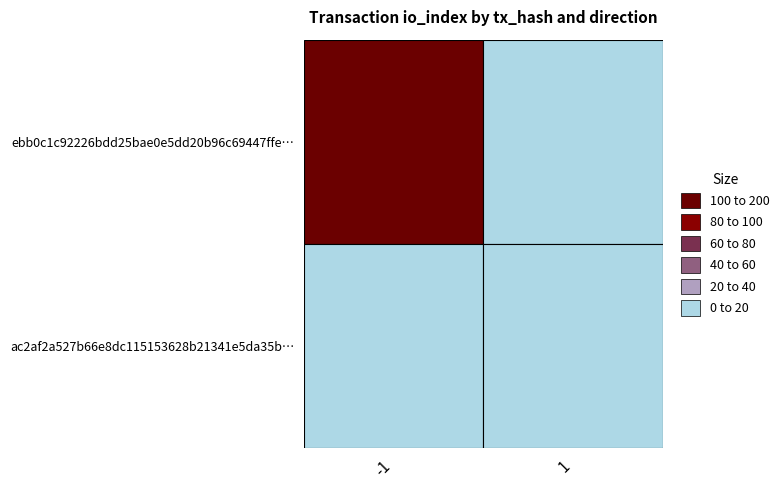

Rank the series by their average value, from highest to lowest.

ebb0c1c92226bdd25bae0e5dd20b96c69447ffe, ac2af2a527b66e8dc115153628b21341e5da35b